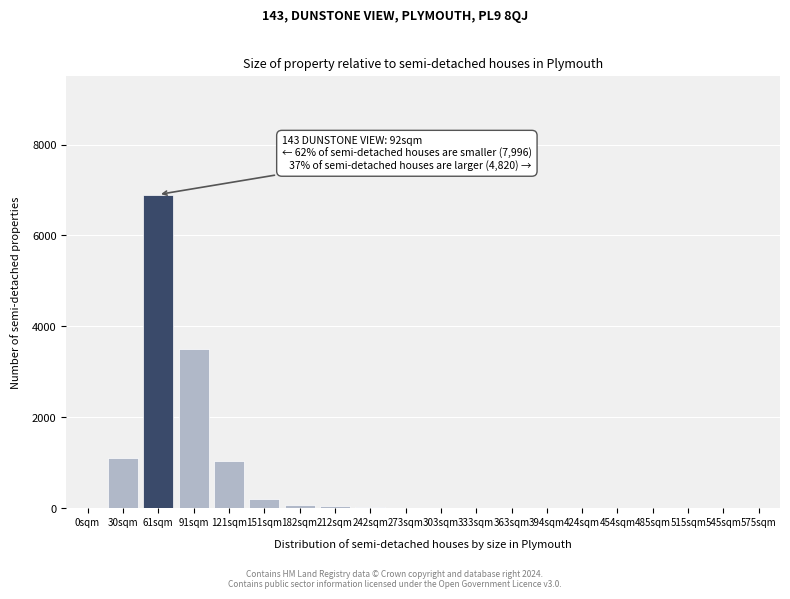

What is the change in value from 121sqm to 485sqm?

-1050